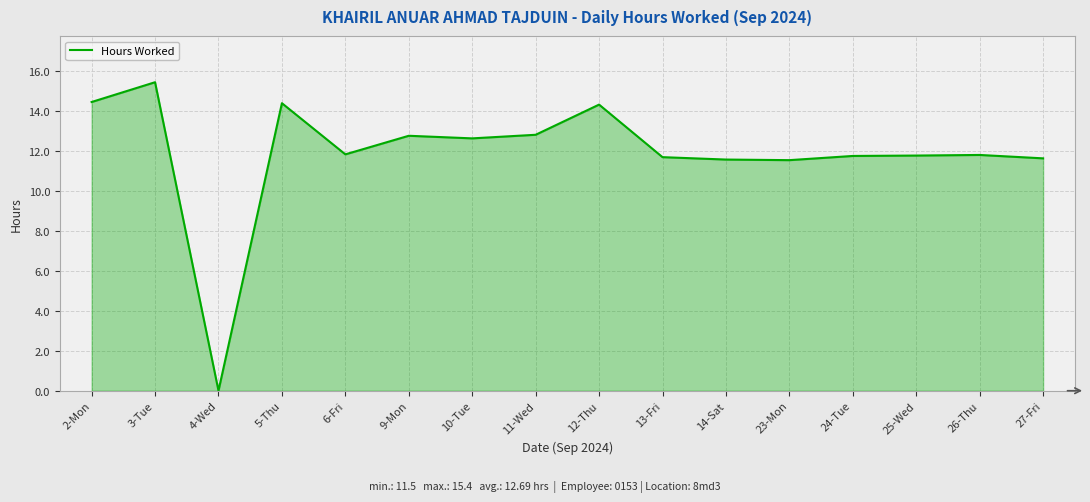

How many distinct data groups are displayed?

1